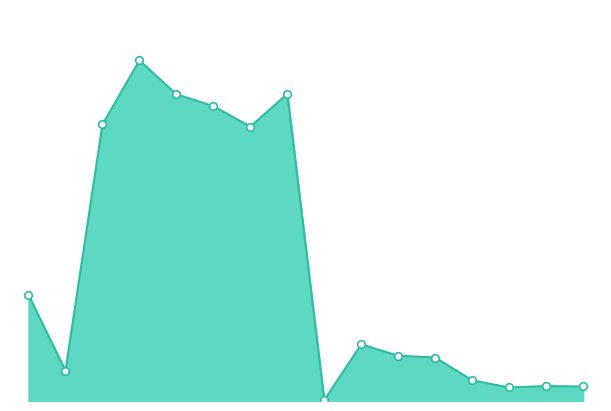

Is this an area chart (filled region under the line)?

Yes